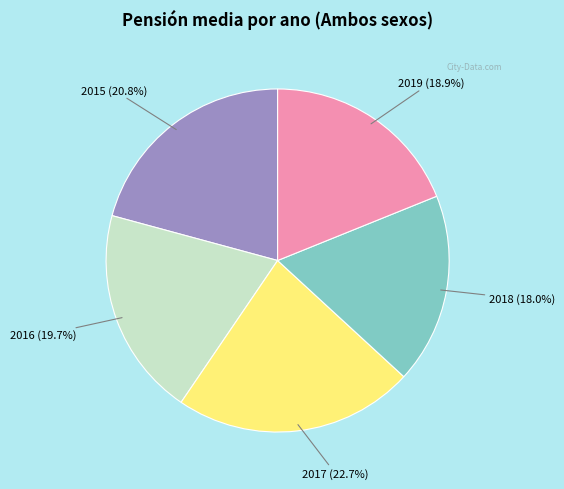

Count the number of slices in the pie.

5